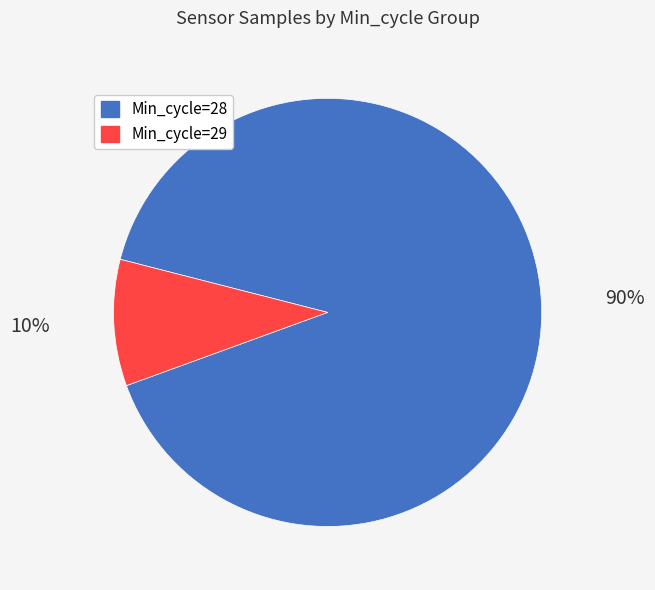

To the nearest percent, what is the average slice percentage?

50%